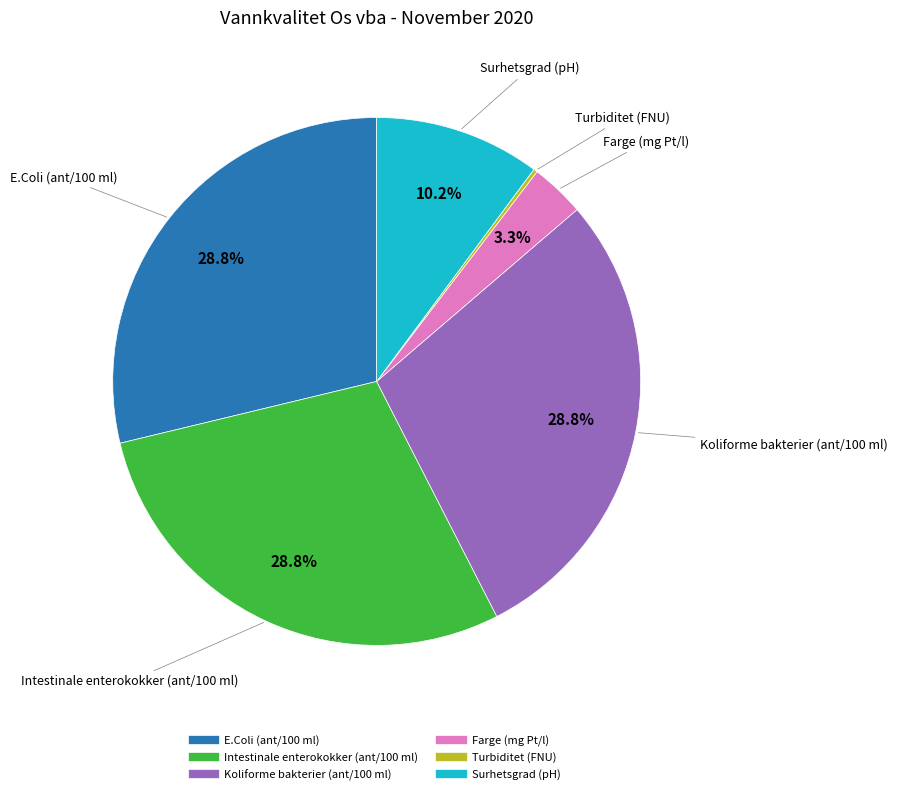

To the nearest percent, what portion does Koliforme bakterier (ant/100 ml) represent?

29%